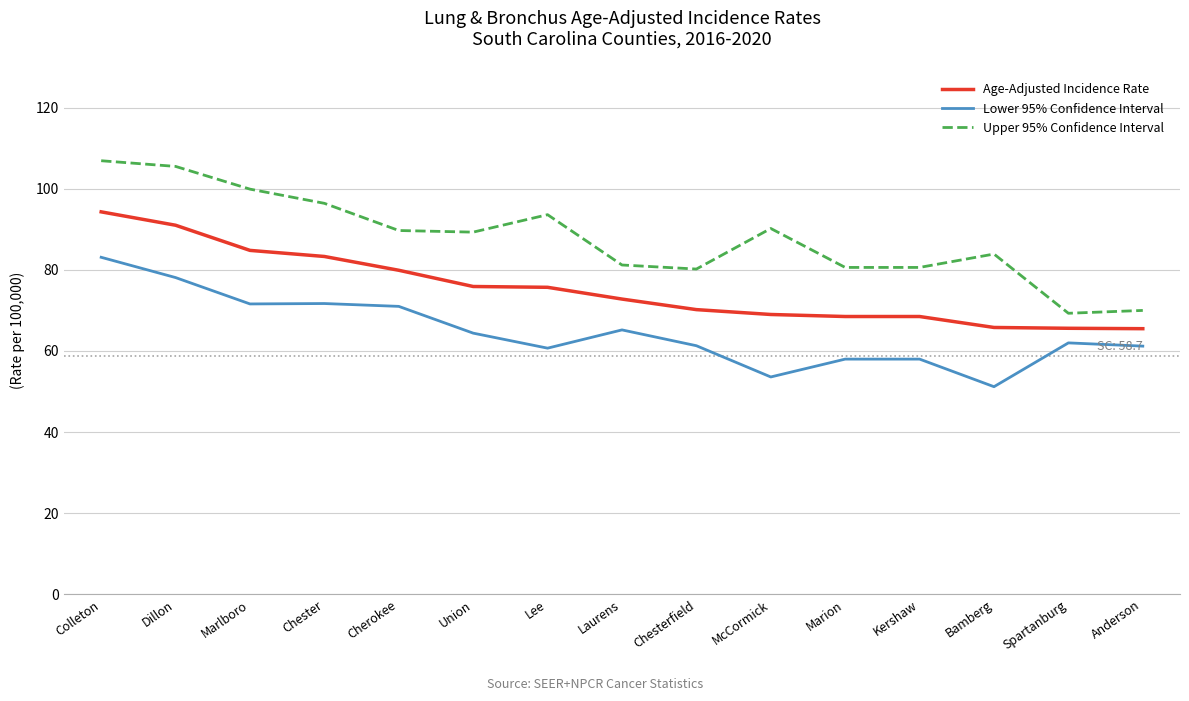

What is the average value of the Lower 95% Confidence Interval series?

64.7